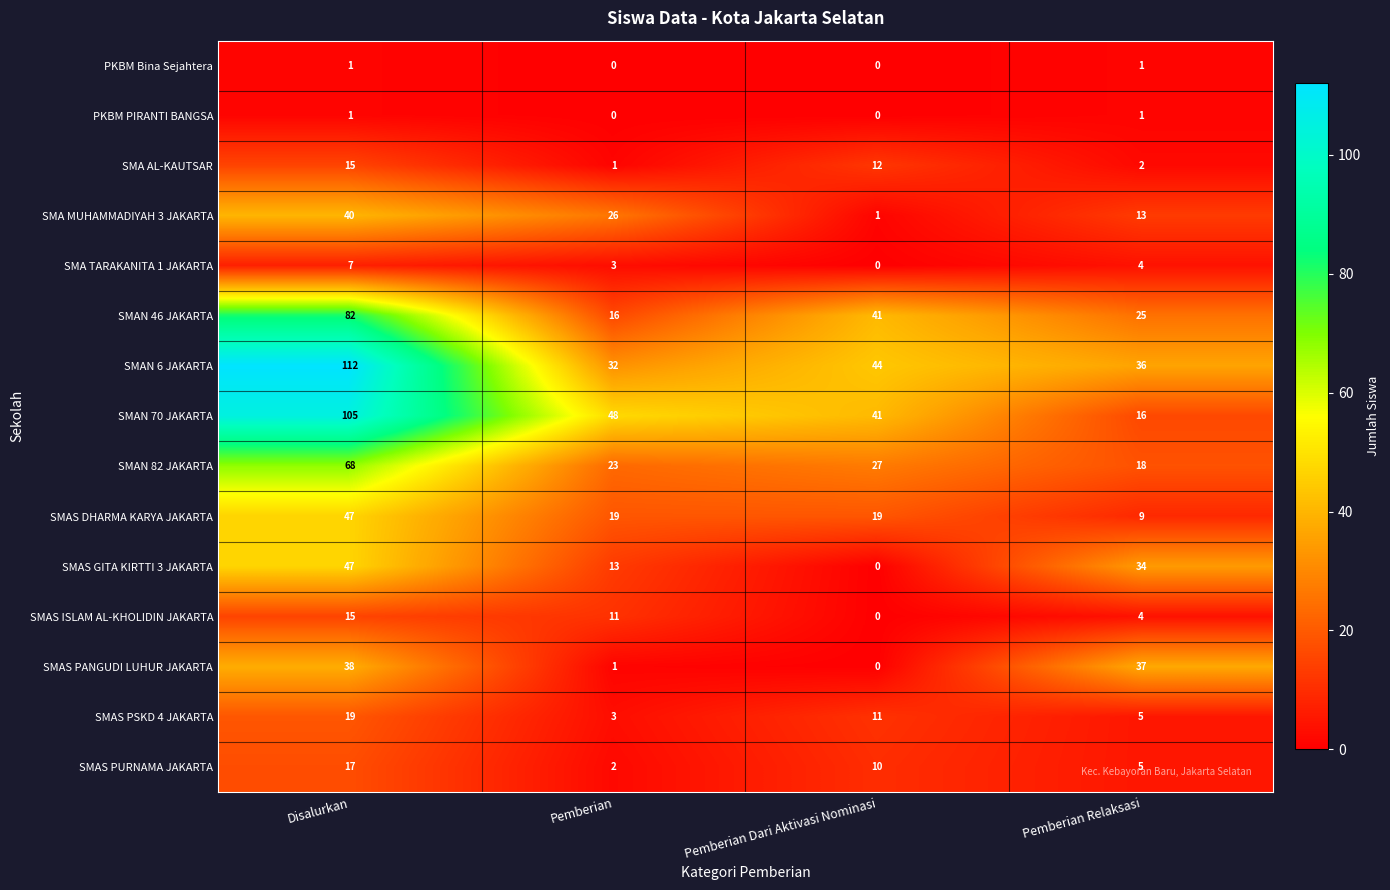

True or false: PKBM Bina Sejahtera has a value of 0 at Pemberian Dari Aktivasi Nominasi.

True